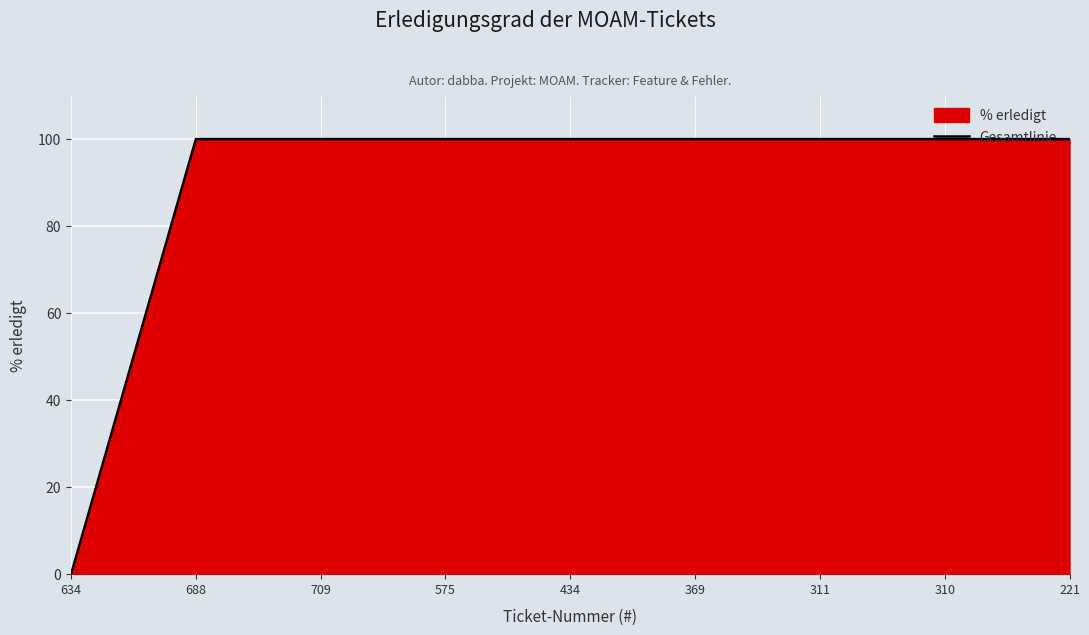

What is the sum of the values at 709 and 310?

200